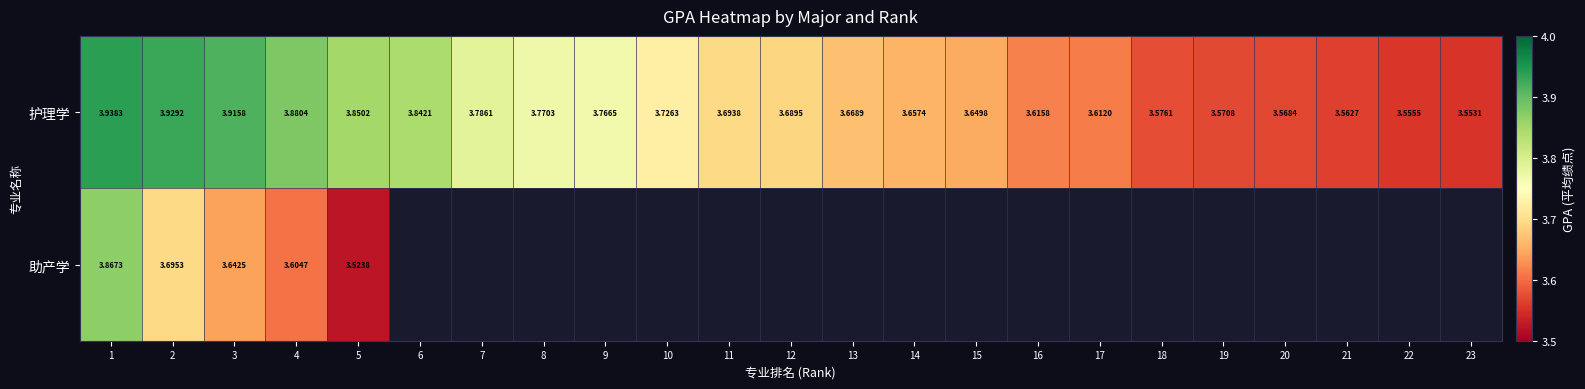

Which series has the widest spread of values?

护理学